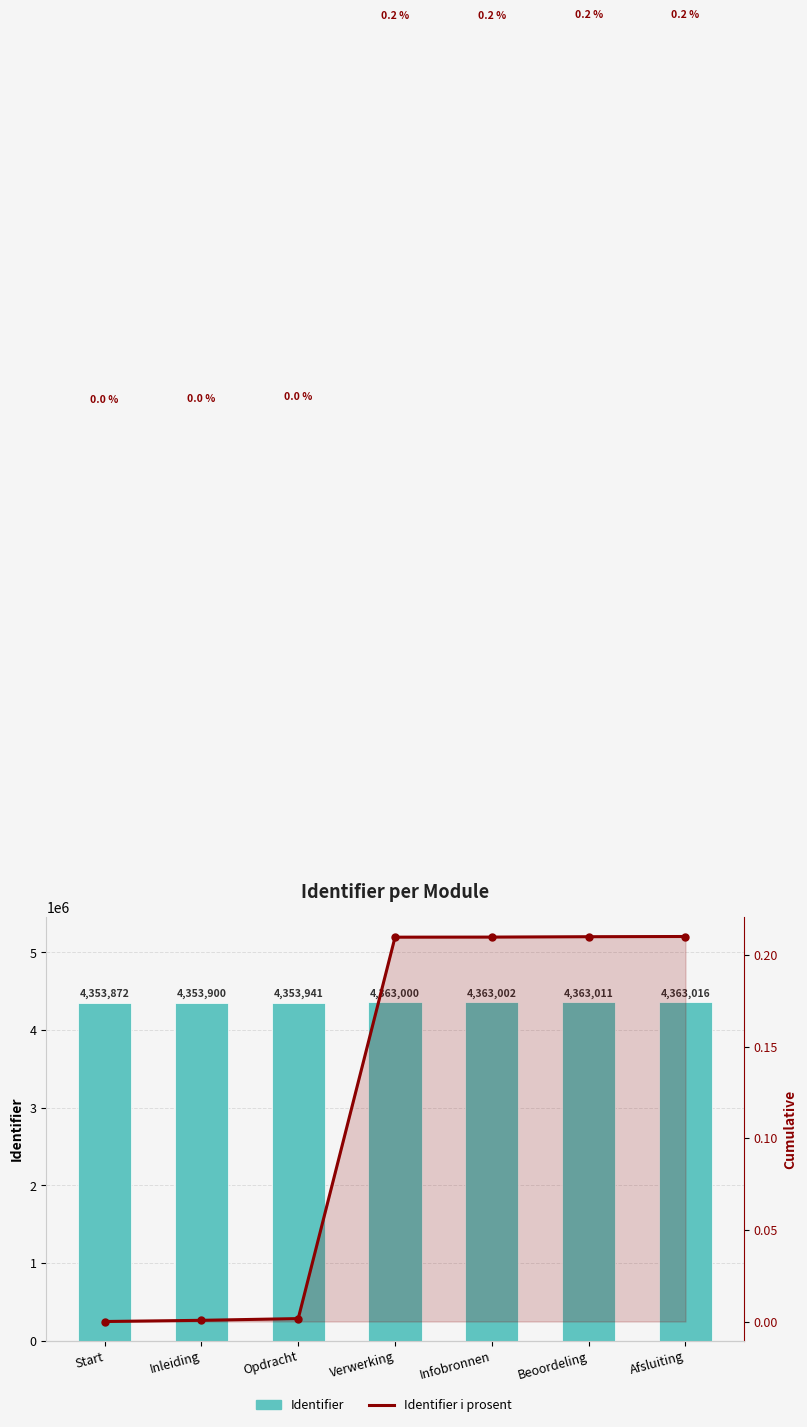

How many positive values does the Identifier i prosent series have?

6